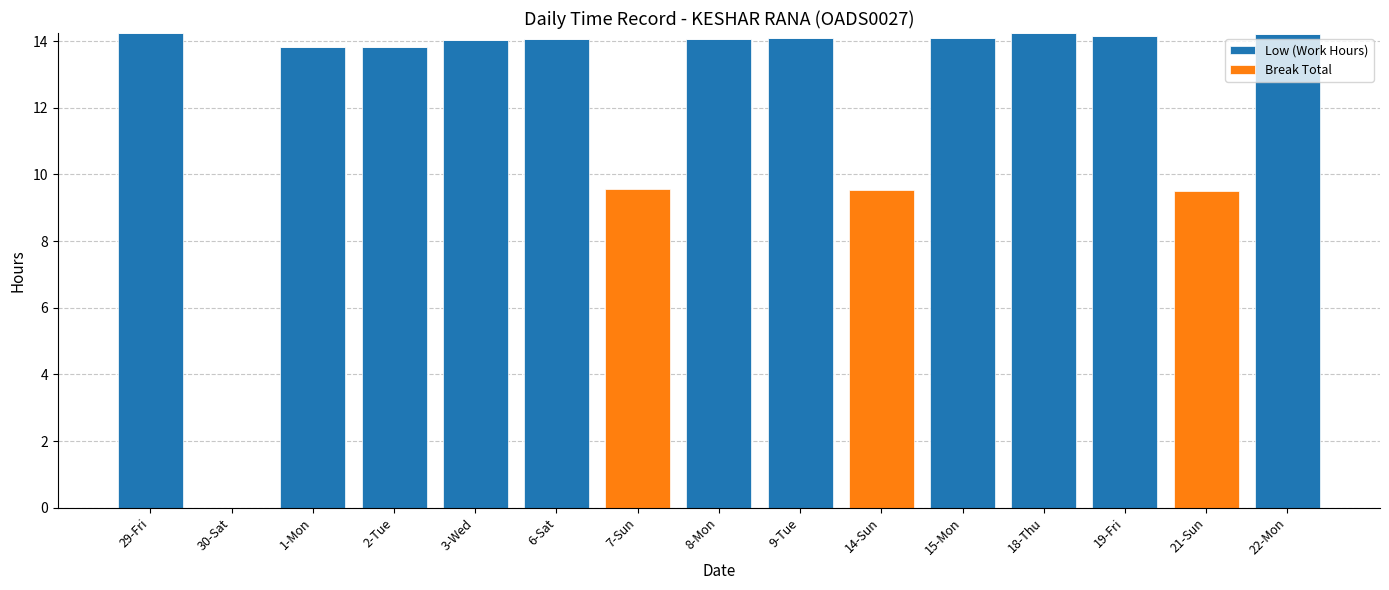

What is the total value across all series at 22-Mon?

14.2